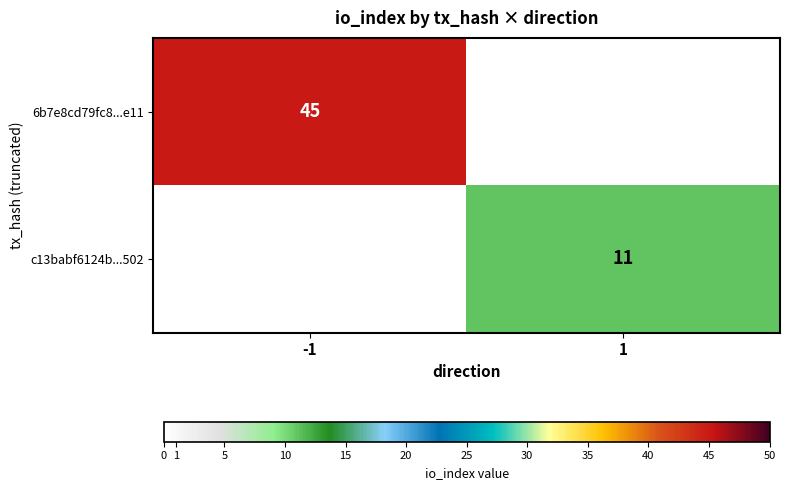

The value of 6b7e8cd79fc8...e11 at -1 is 45. True or false?

True